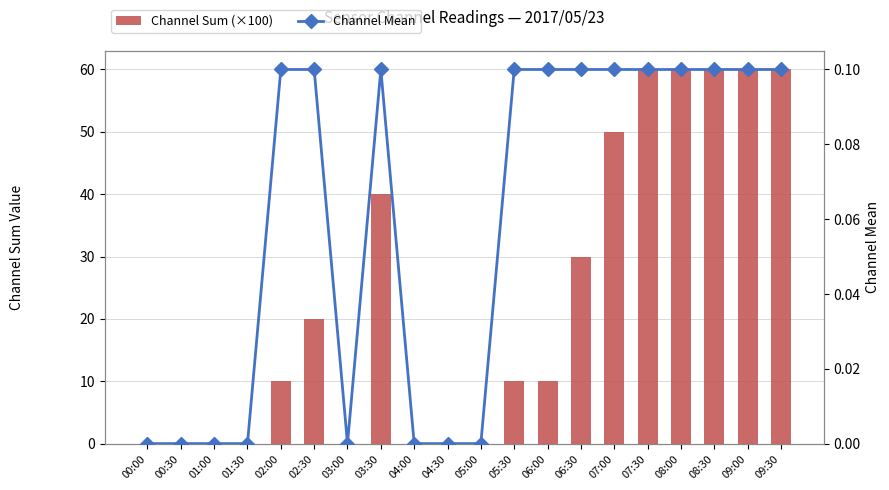

At which category does the chart reach its minimum across all series?

00:00